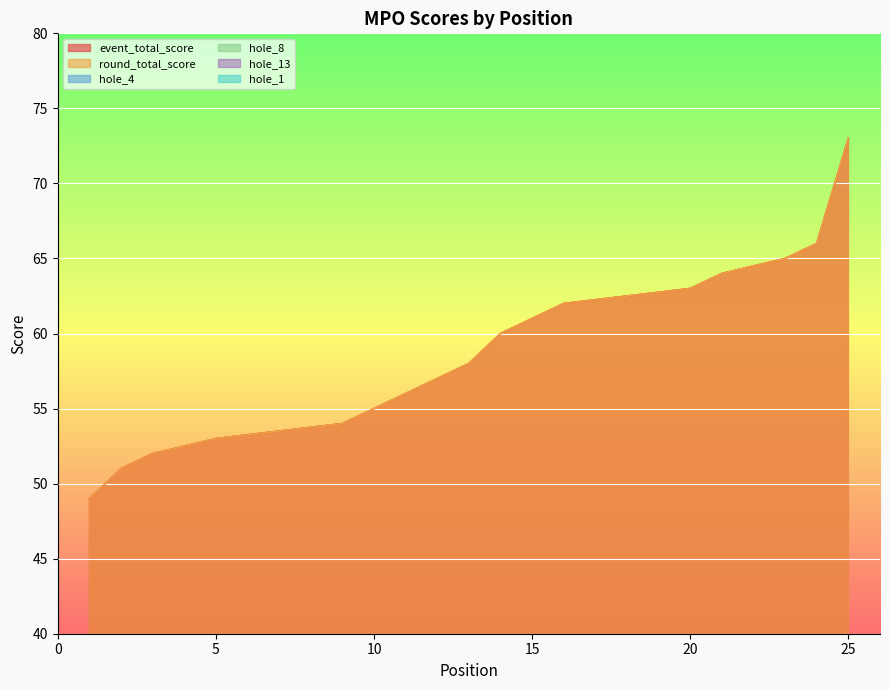

True or false: hole_1 has a value of 1 at 23.

False